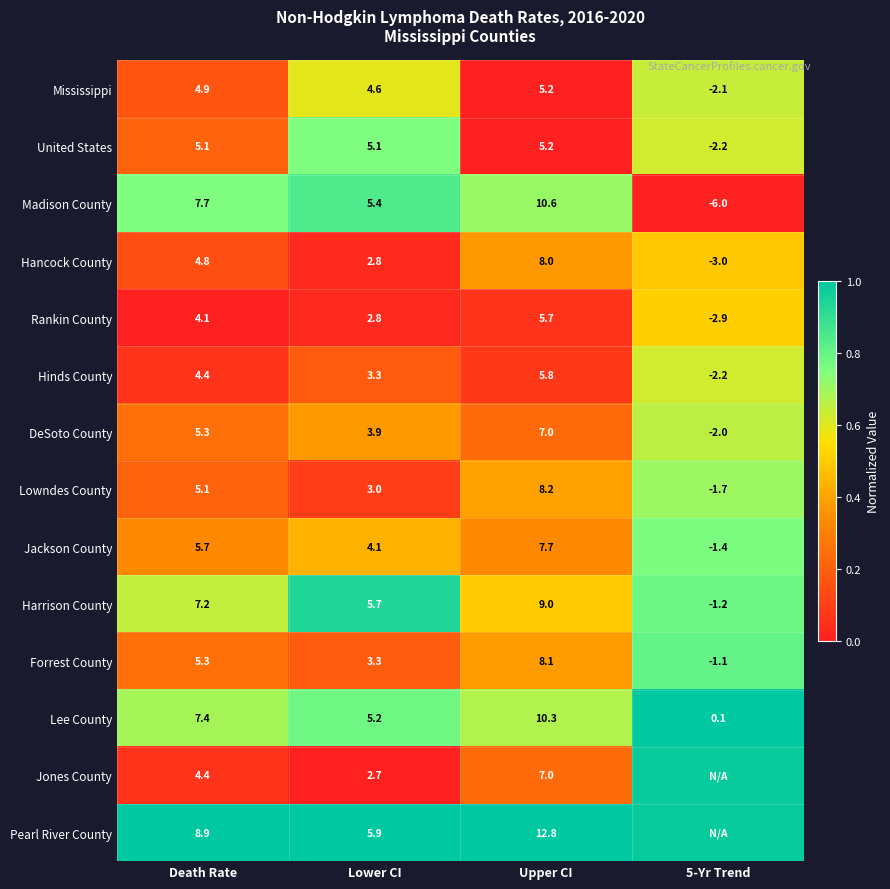

How many data points does each series have?

4